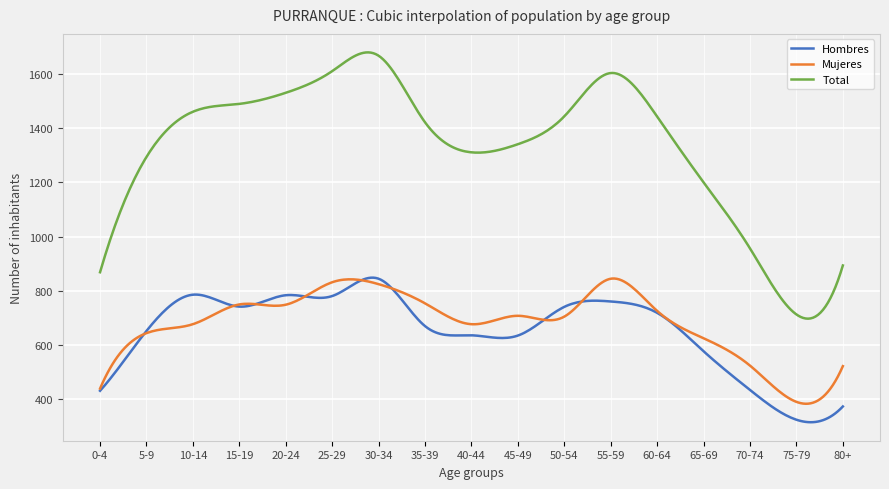

True or false: Hombres and Total intersect in this chart.

False